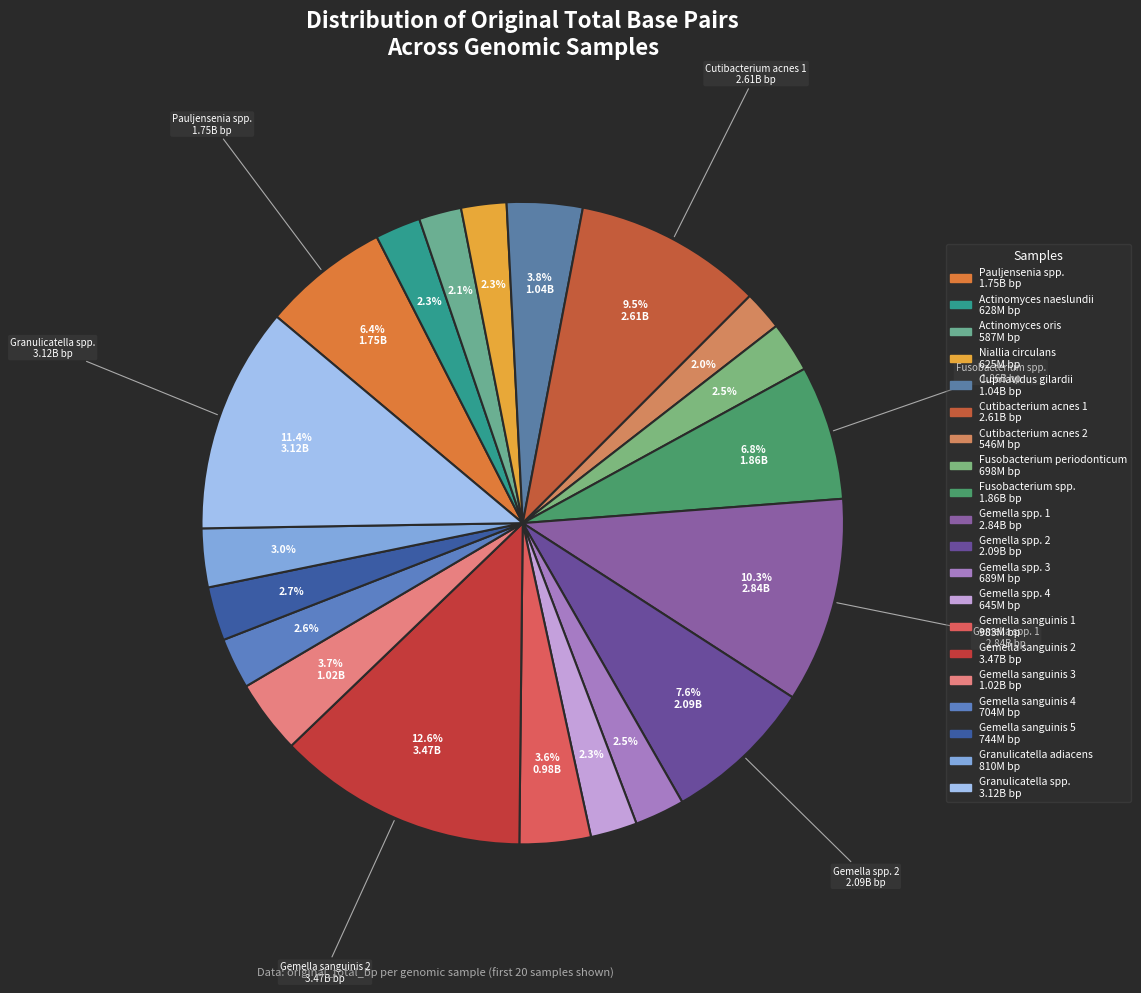

How many slices are in this pie chart?

20